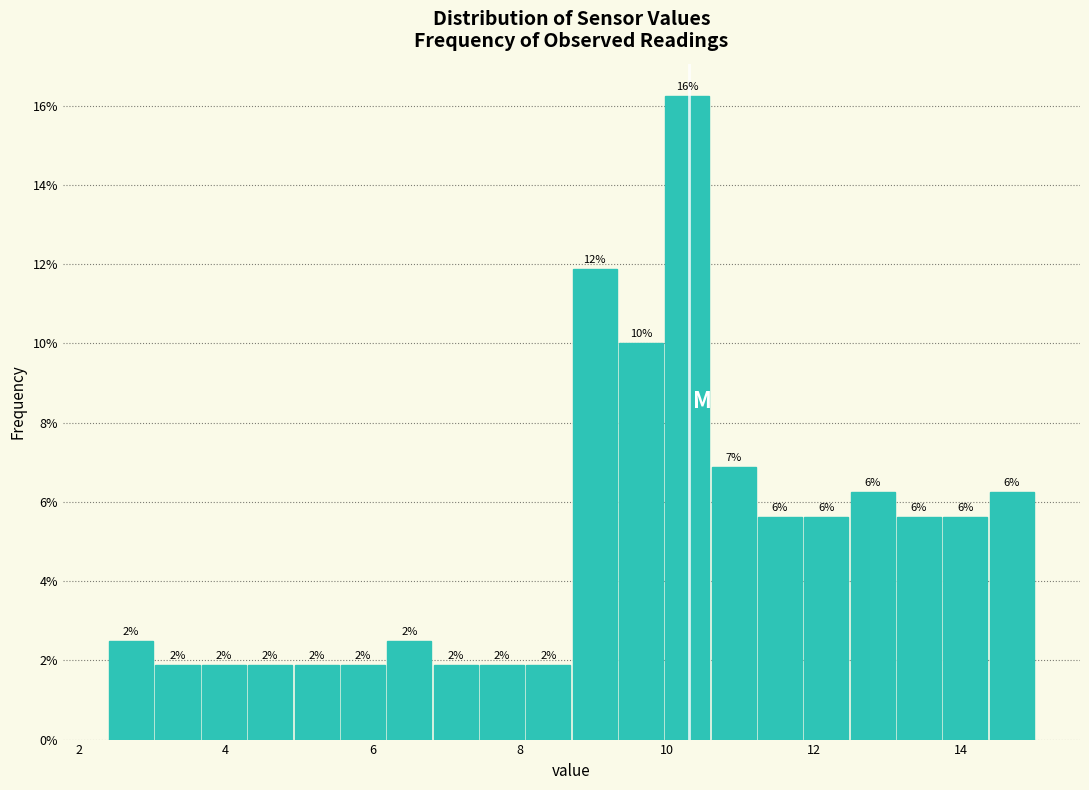

Read against the x-axis, roughly where is the centre of the tallest bar?

10.2